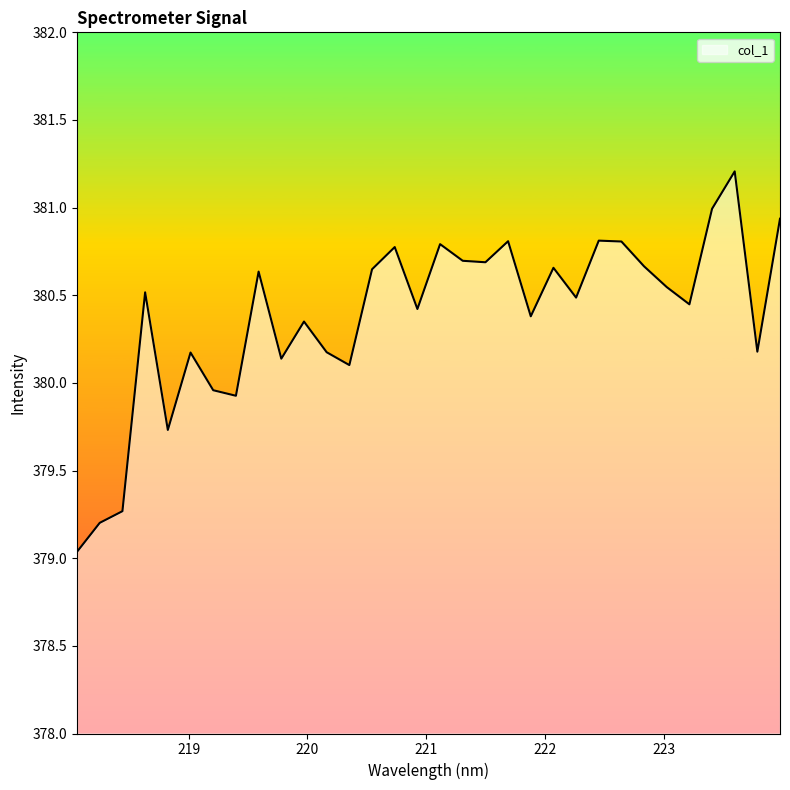

What is the greatest value displayed?

381.2